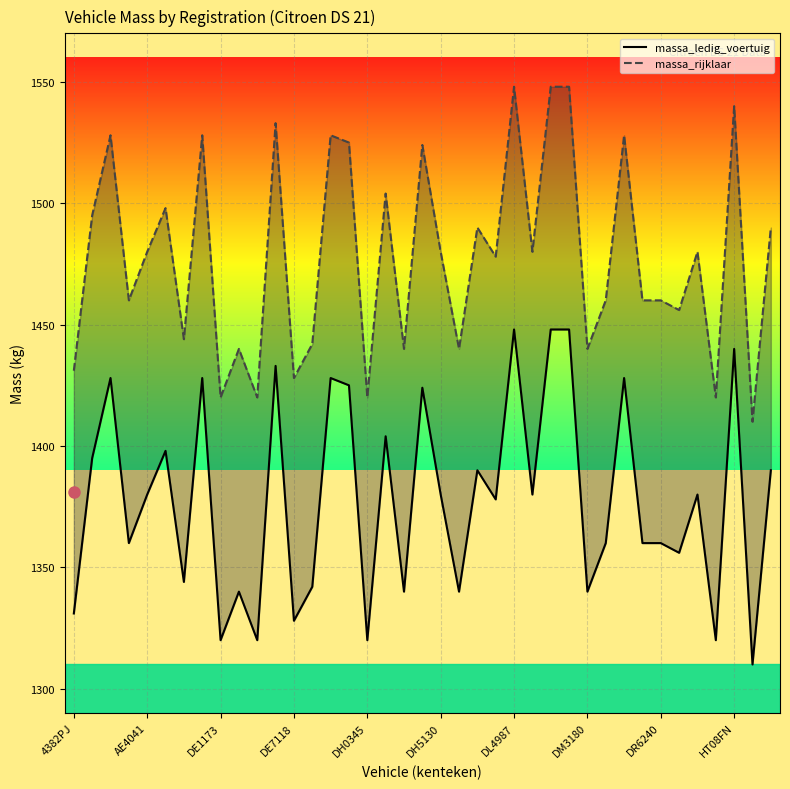

Which label corresponds to the smallest value in the chart?

37